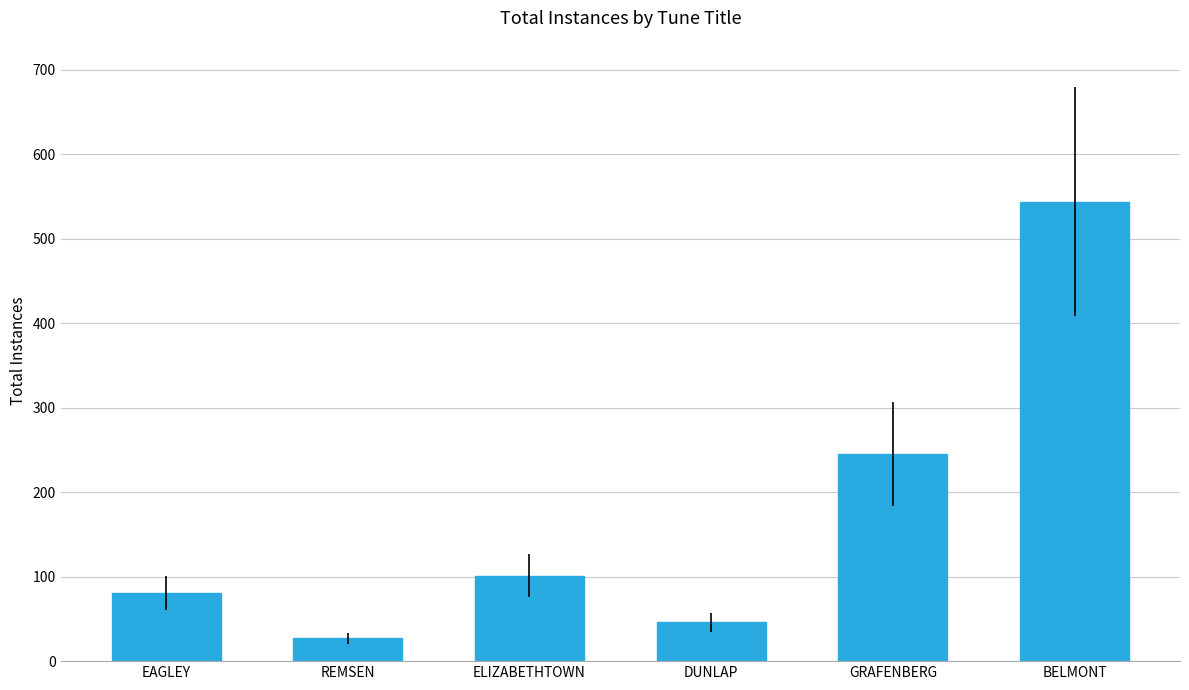

What is the change in value from EAGLEY to BELMONT?

+463